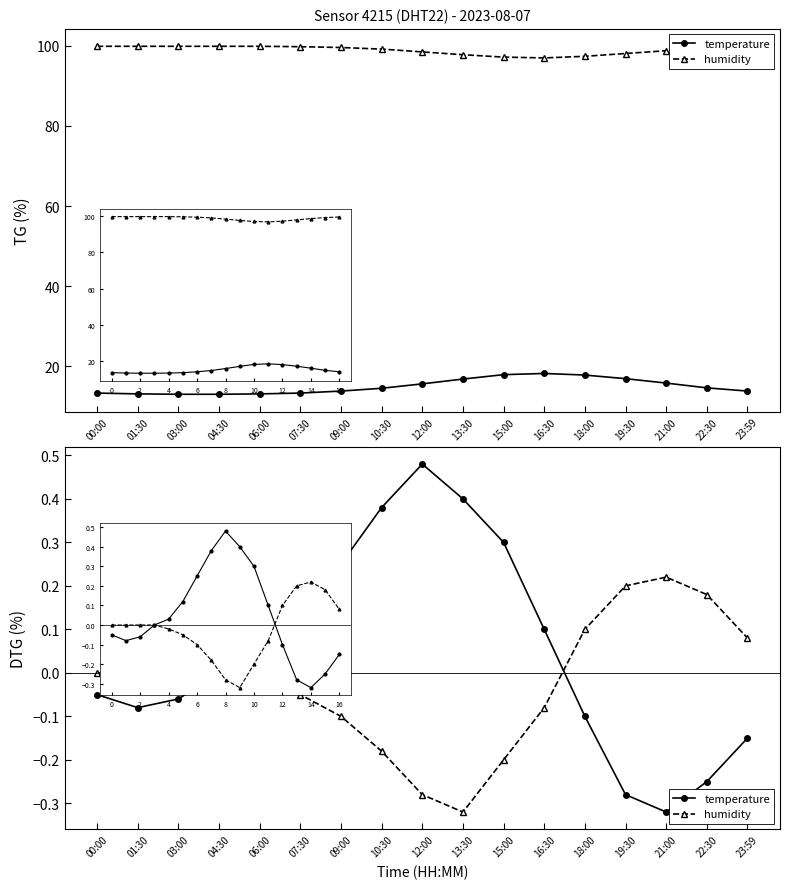

How many positive values does the temperature series have?

8